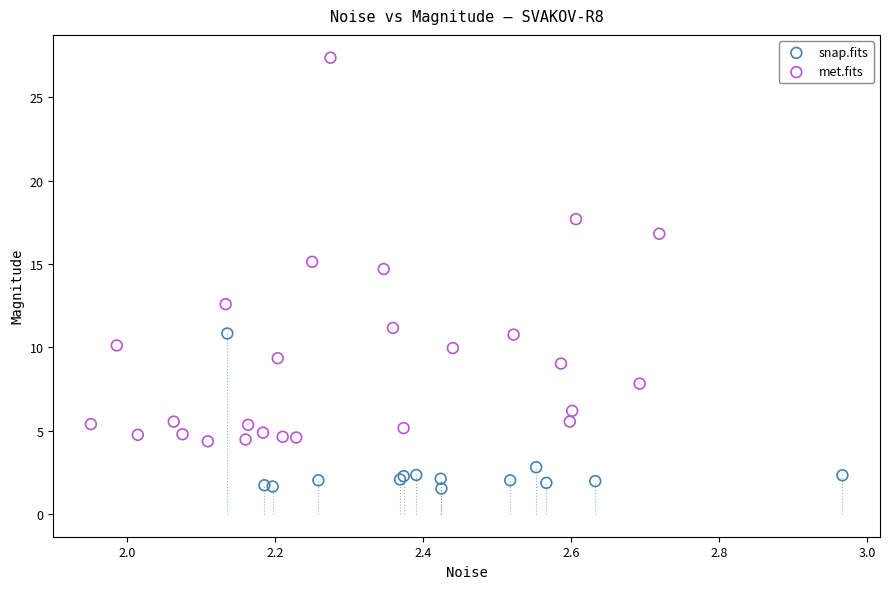

Which series contains the highest Y value?

met.fits